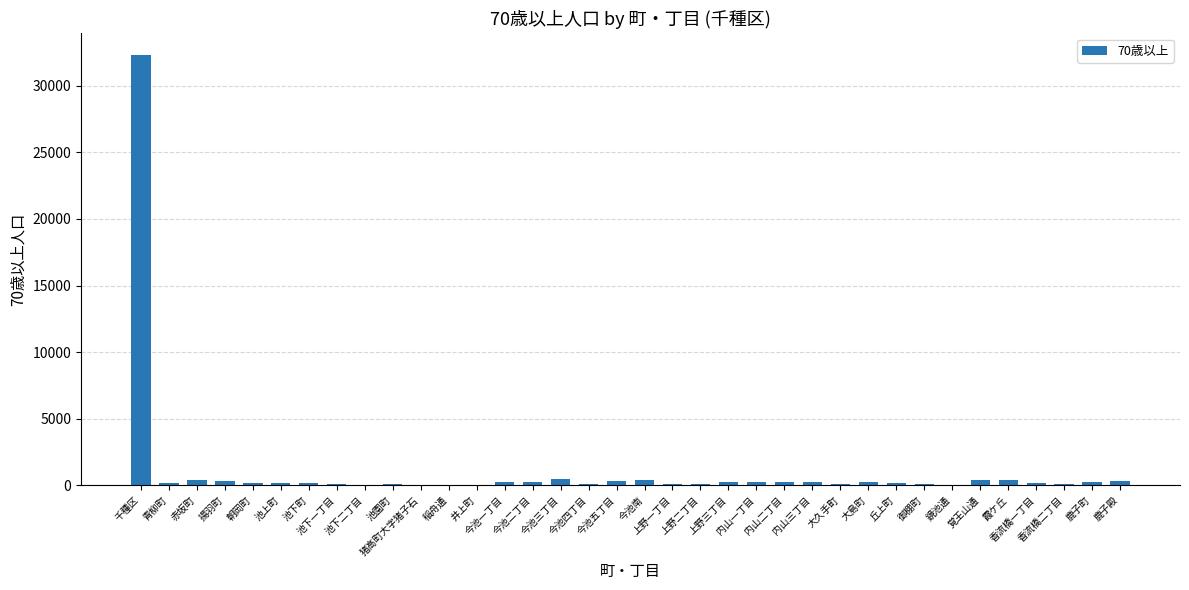

What is the ratio of the value at 池下一丁目 to the value at 香流橋一丁目?

0.5